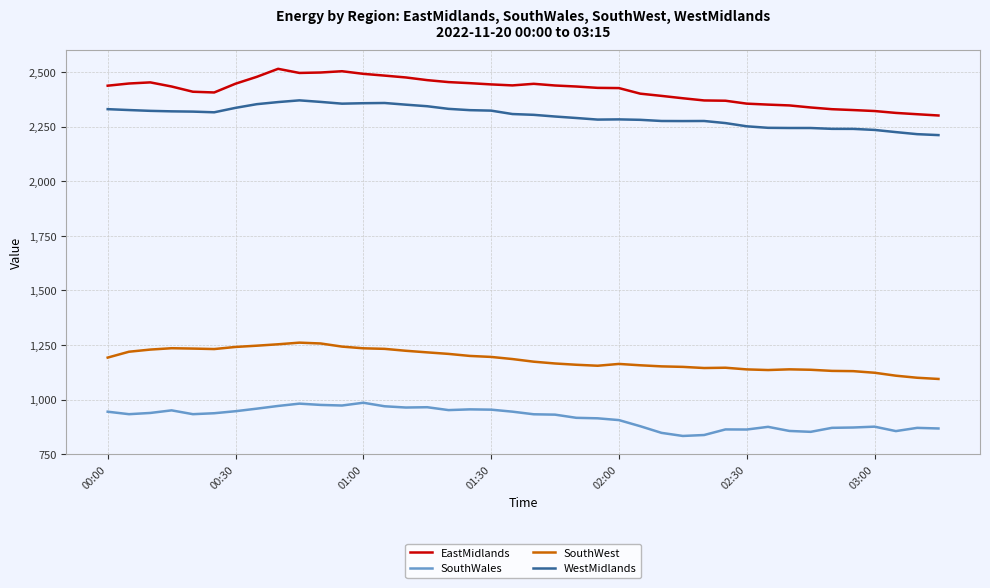

Rank the series by their maximum value, from lowest to highest.

SouthWales, SouthWest, WestMidlands, EastMidlands